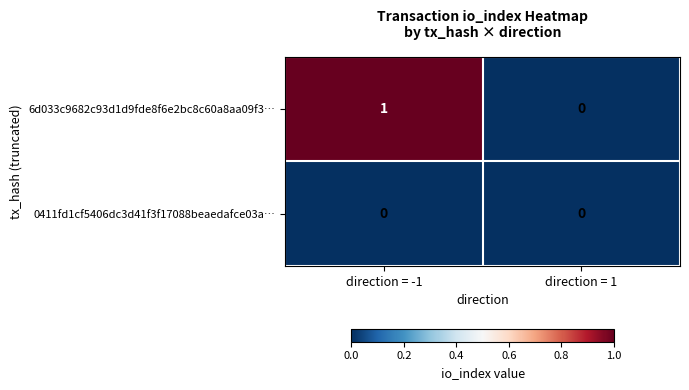

Which series has the largest total across all categories?

6d033c9682c93d1d9fde8f6e2bc8c60a8aa09f3…